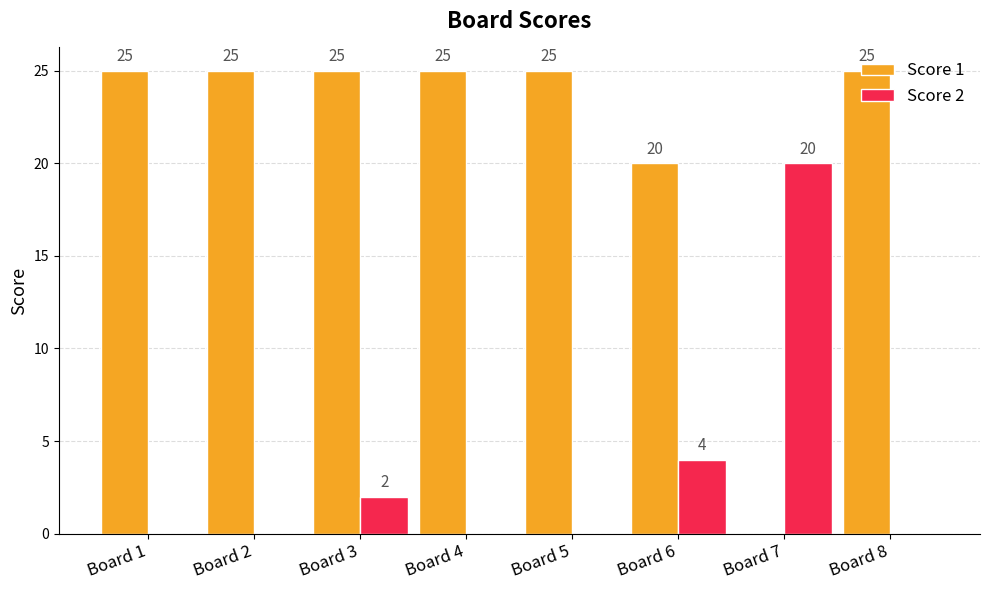

Reading right to left, extract all data points from this chart.

Score 1: 25	0	20	25	25	25	25	25
Score 2: 0	20	4	0	0	2	0	0